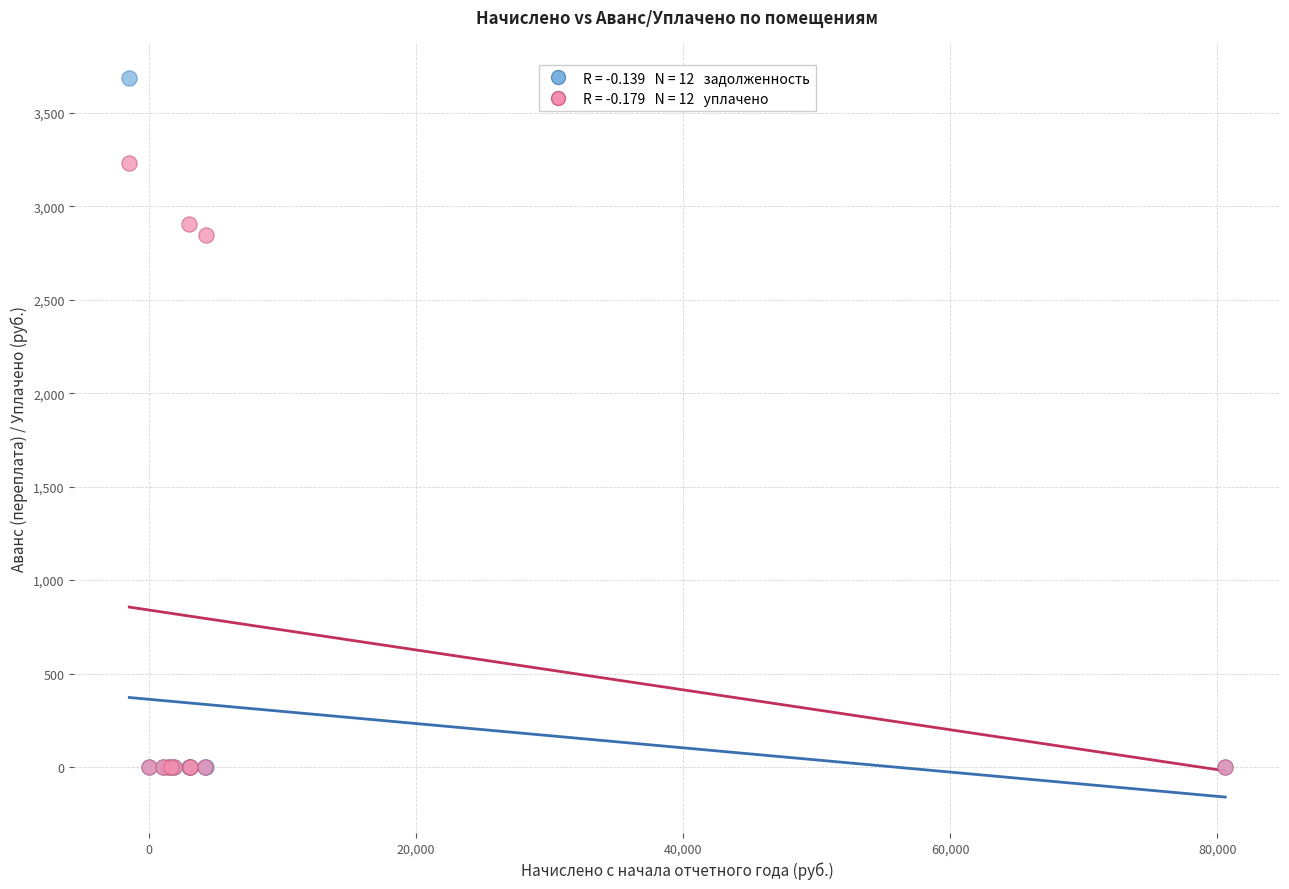

Across all series, what Y value is closest to 1841?

2848.1